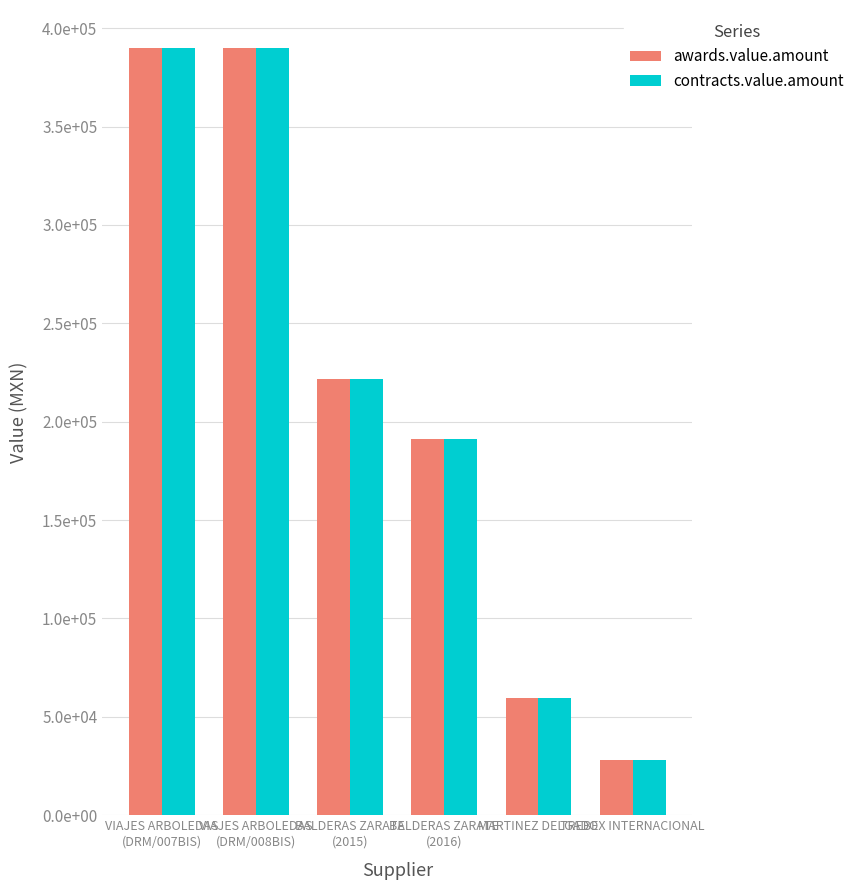

What are all the series names shown in the legend?

awards.value.amount, contracts.value.amount